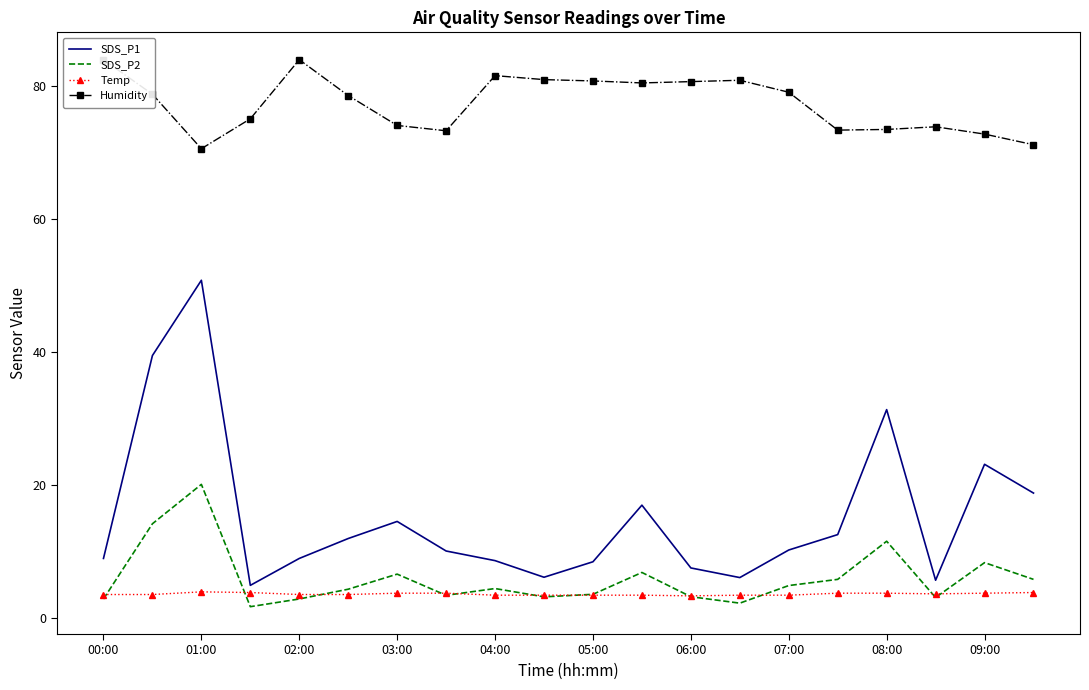

Is this an area chart (filled region under the line)?

No